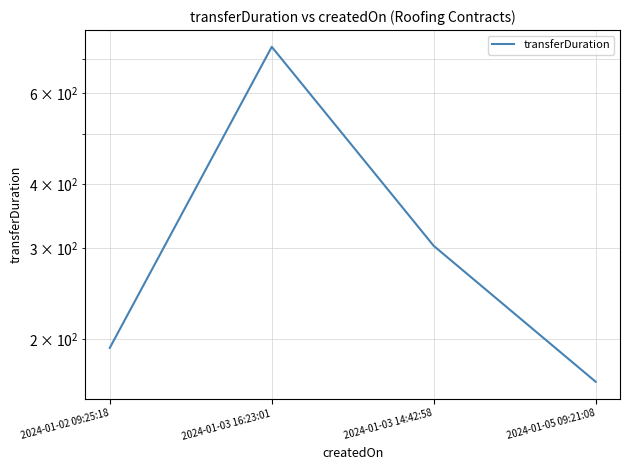

What is the value of the 1st point from the left?

192